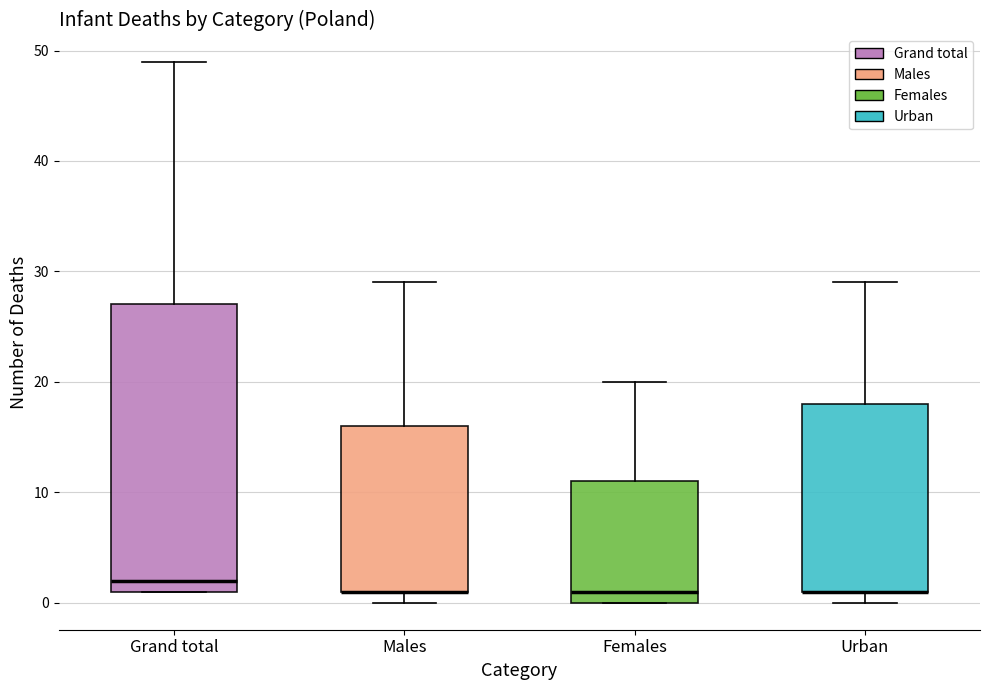

Reading left to right, transcribe this box plot: for each box, give where its median line is, the range the box spans, and where its two whiskers end, as read against the y-axis. The values are not printed on the chart, so give them approximately, as read against the axis.

Grand total: median 2, box 1 to 27, whiskers 1 to 49
Males: median 1 (drawn on the box's lower edge), box 1 to 16, whiskers 0 to 29
Females: median 1, box 0 to 11, whiskers 0 to 20
Urban: median 1 (drawn on the box's lower edge), box 1 to 18, whiskers 0 to 29